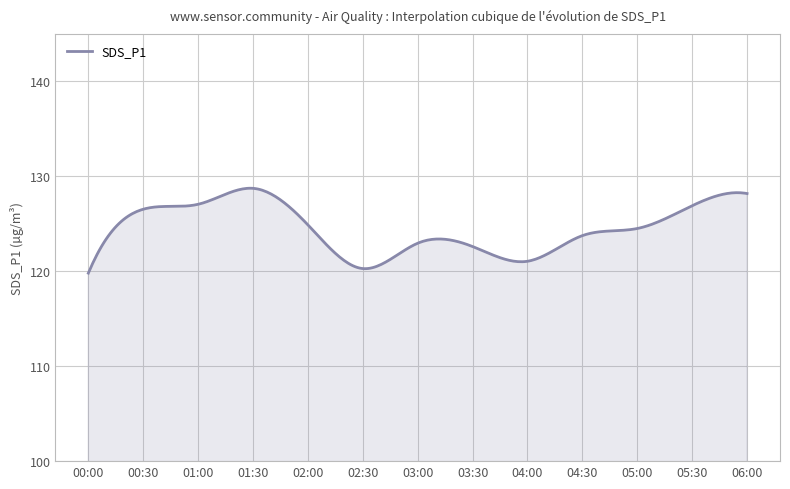

What is the smallest value displayed?

119.8